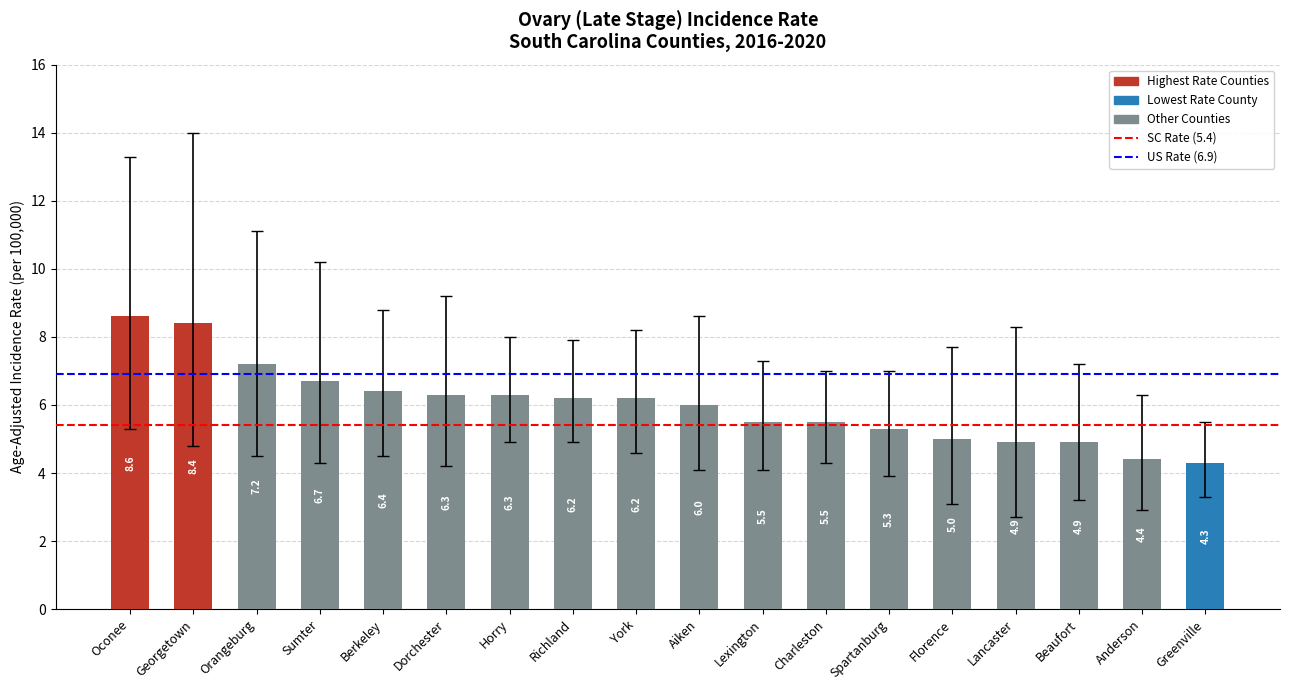

What is the difference between the second highest and minimum values?

4.1